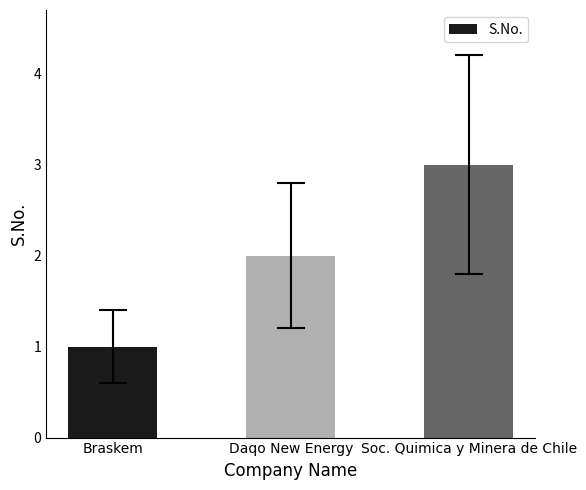

Rank the categories by value from highest to lowest.

Soc. Quimica y Minera de Chile, Daqo New Energy, Braskem